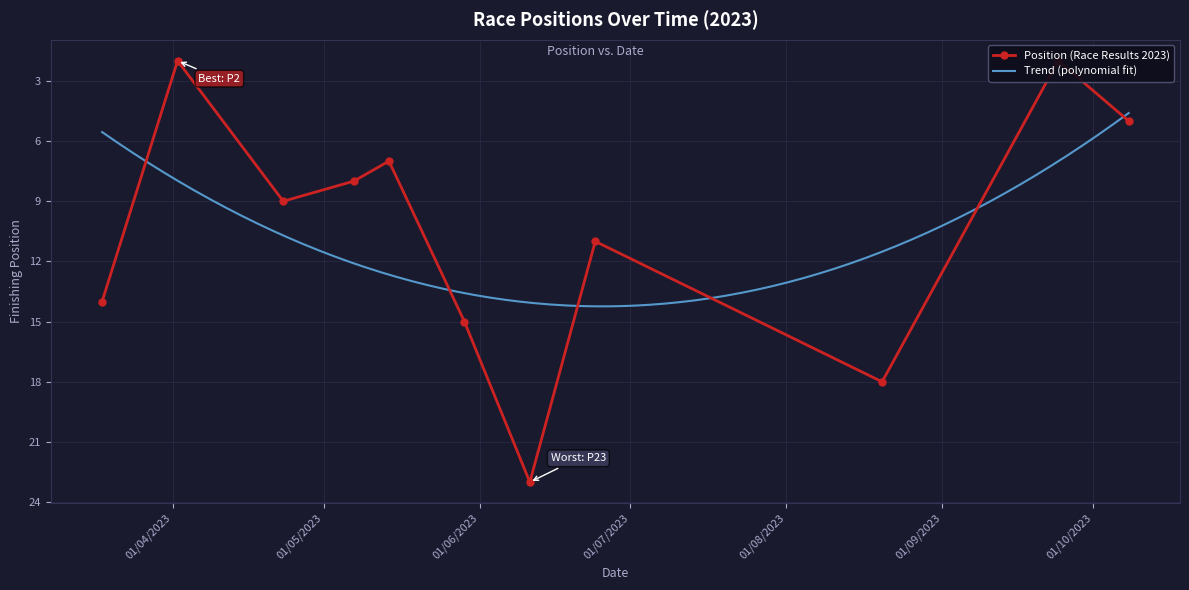

What is the minimum value shown in the chart?

2